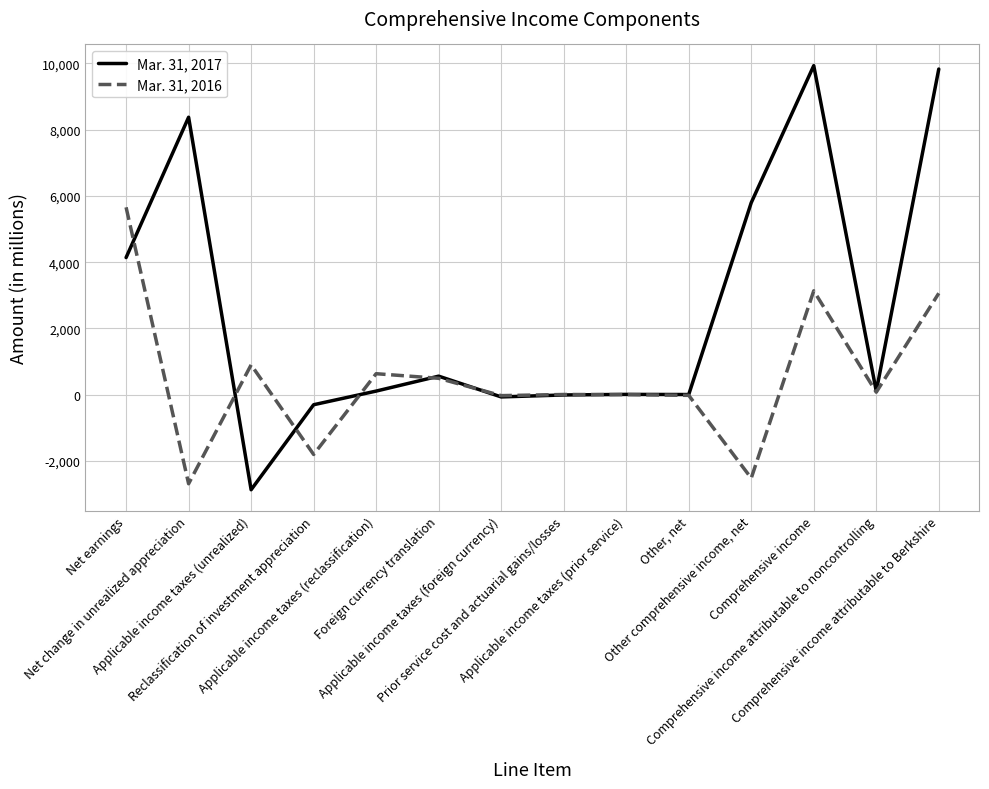

Which series has the largest total across all categories?

Mar. 31, 2017